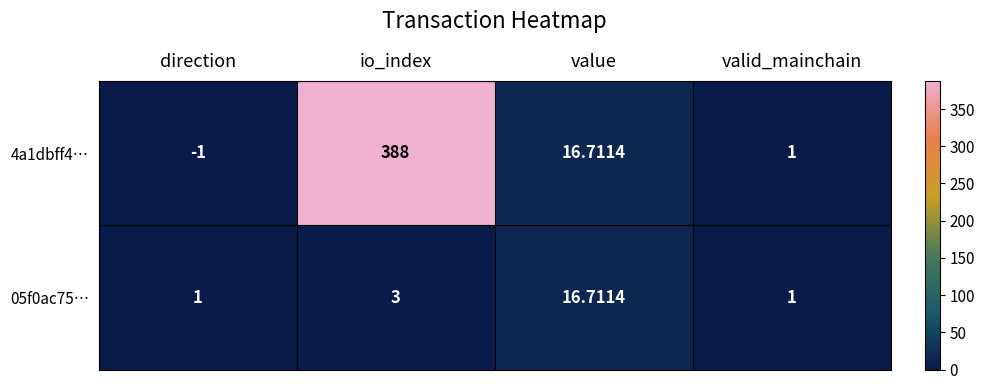

Where does the 4a1dbff4… series first go above 16?

io_index